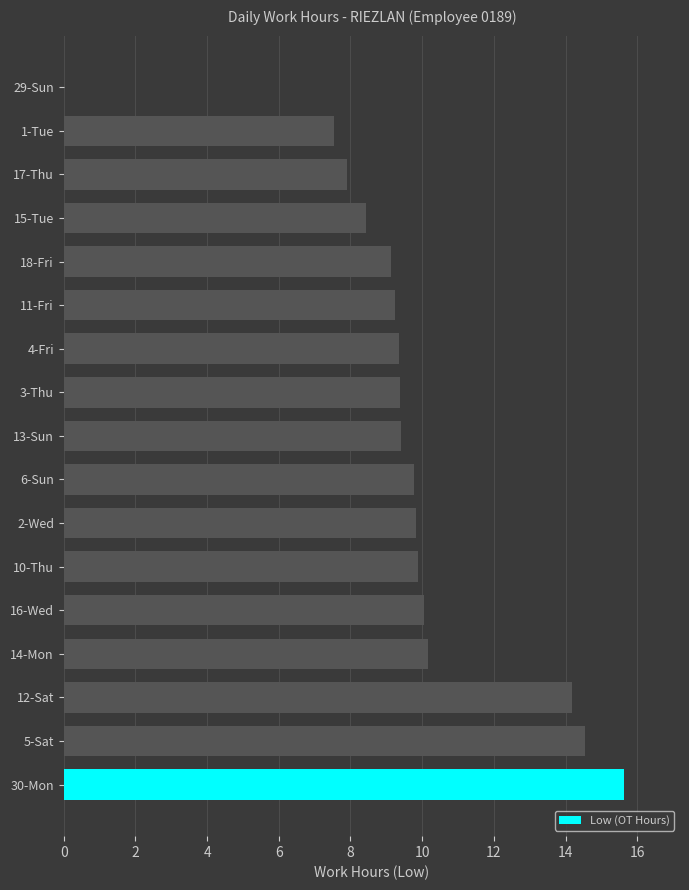

What is the maximum value shown in the chart?

15.6